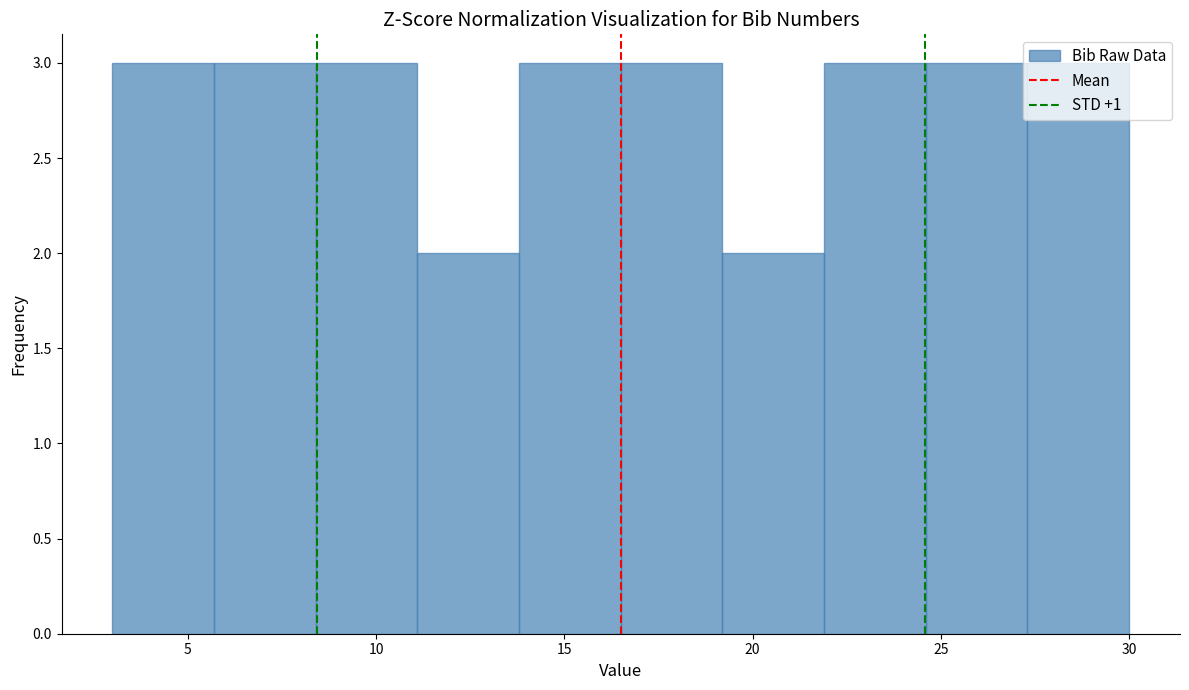

How tall is the bar that spans 24.6 to 27.3 on the x-axis? Neither the bar edges nor the heights are printed on the chart, so give them approximately, as read against the axes.

3